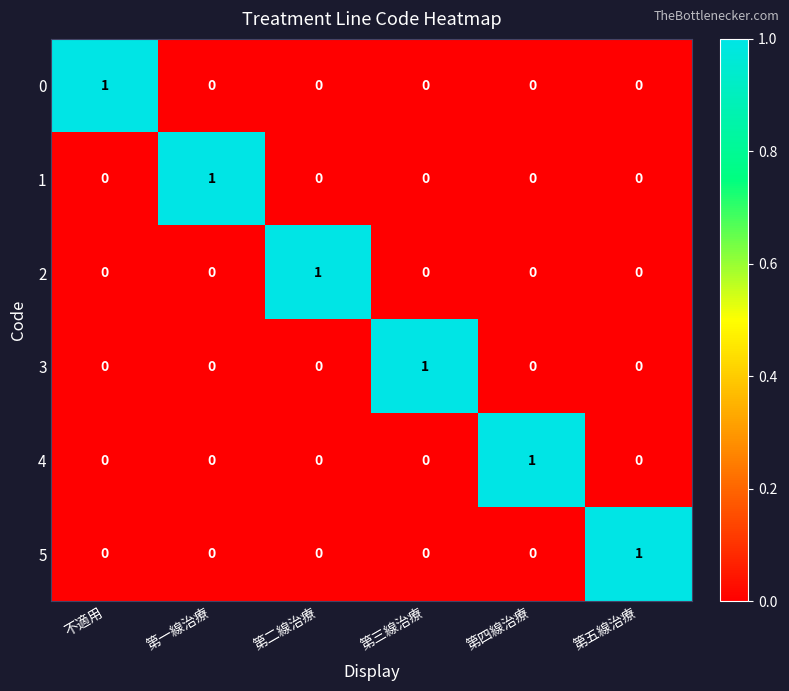

At which label does 5 reach its peak?

第五線治療